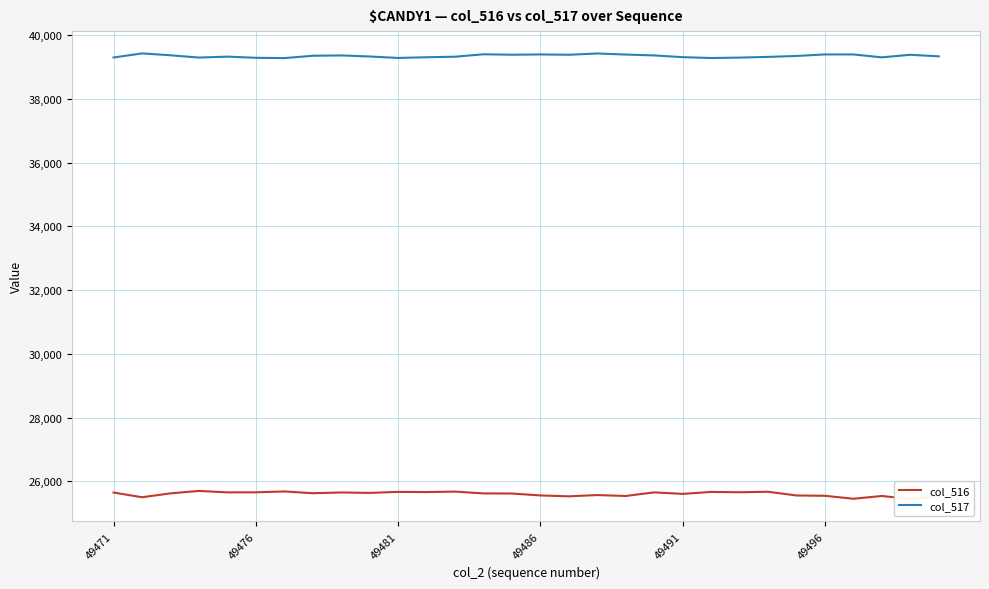

What is the average value of the col_517 series?

39340